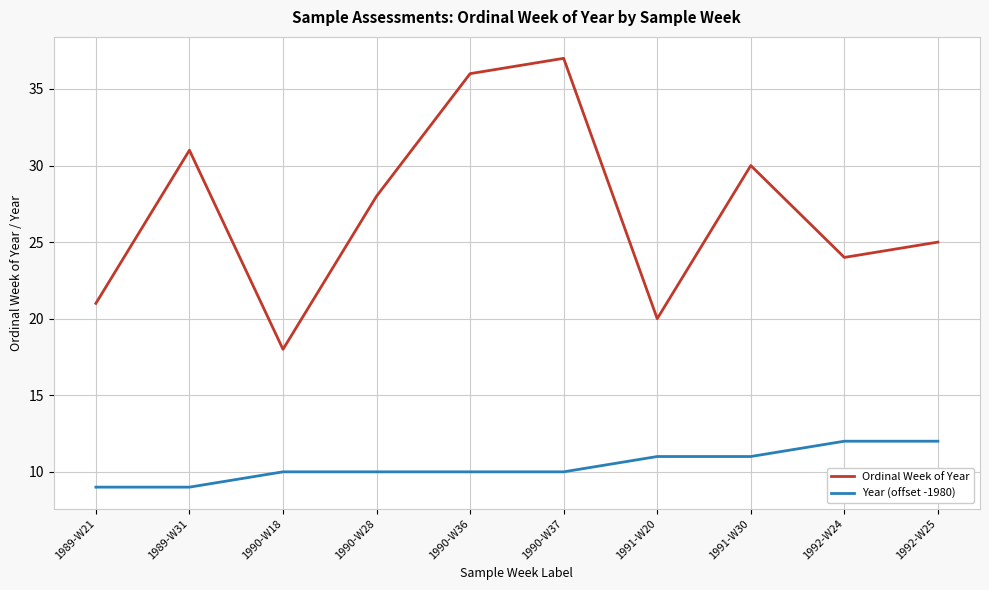

At which label is Ordinal Week of Year closest to 27?

1990-W28